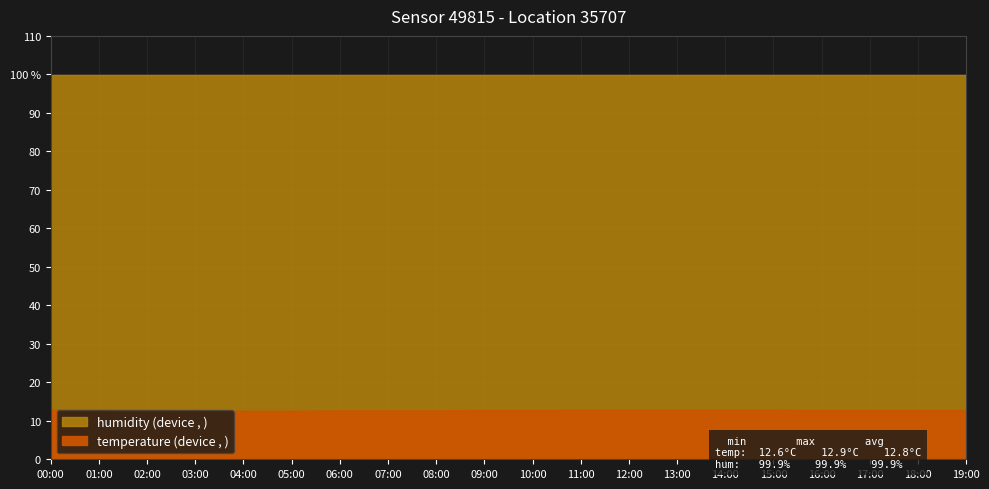

Reading right to left, extract all data points from this chart.

temperature: 19:00=12.8	18:00=12.8	17:00=12.8	16:00=12.8	15:00=12.9	14:00=12.9	13:00=12.9	12:00=12.9	11:00=12.9	10:00=12.8	09:00=12.8	08:00=12.7	07:00=12.7	06:00=12.7	05:00=12.6	04:00=12.6	03:00=12.7	02:00=12.8	01:00=12.9	00:00=12.9
humidity: 19:00=99.9	18:00=99.9	17:00=99.9	16:00=99.9	15:00=99.9	14:00=99.9	13:00=99.9	12:00=99.9	11:00=99.9	10:00=99.9	09:00=99.9	08:00=99.9	07:00=99.9	06:00=99.9	05:00=99.9	04:00=99.9	03:00=99.9	02:00=99.9	01:00=99.9	00:00=99.9